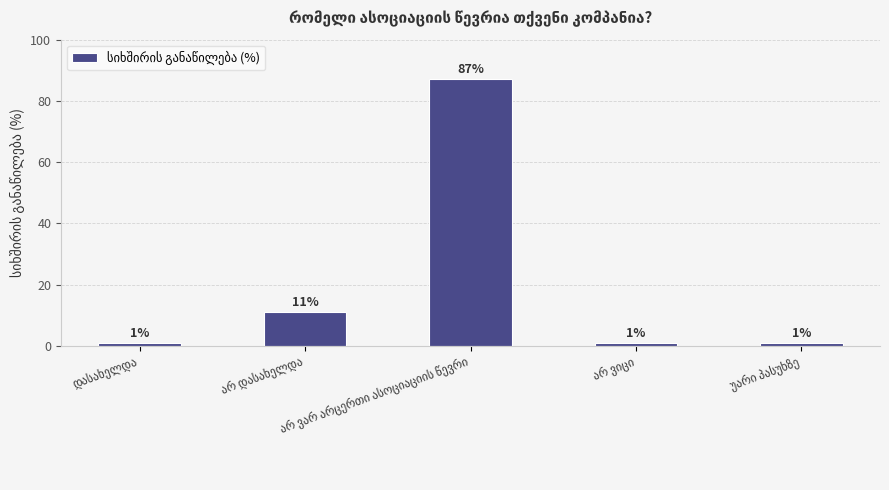

Reading left to right, extract all data points from this chart.

1	11	87	1	1